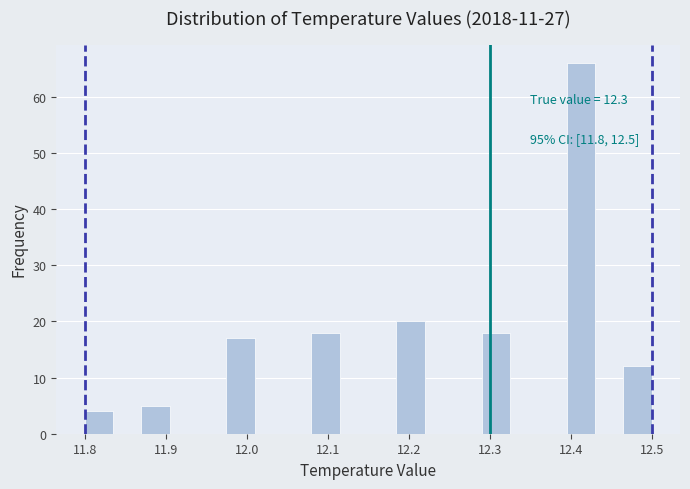

Read against the x-axis, roughly where is the centre of the tallest bar?

12.41